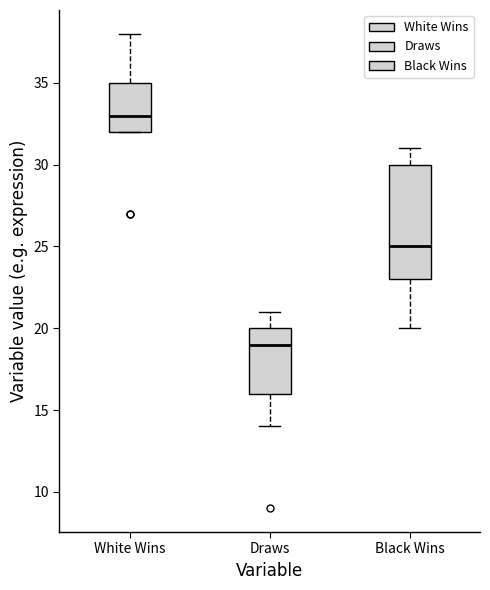

Which box's median line is the highest?

White Wins